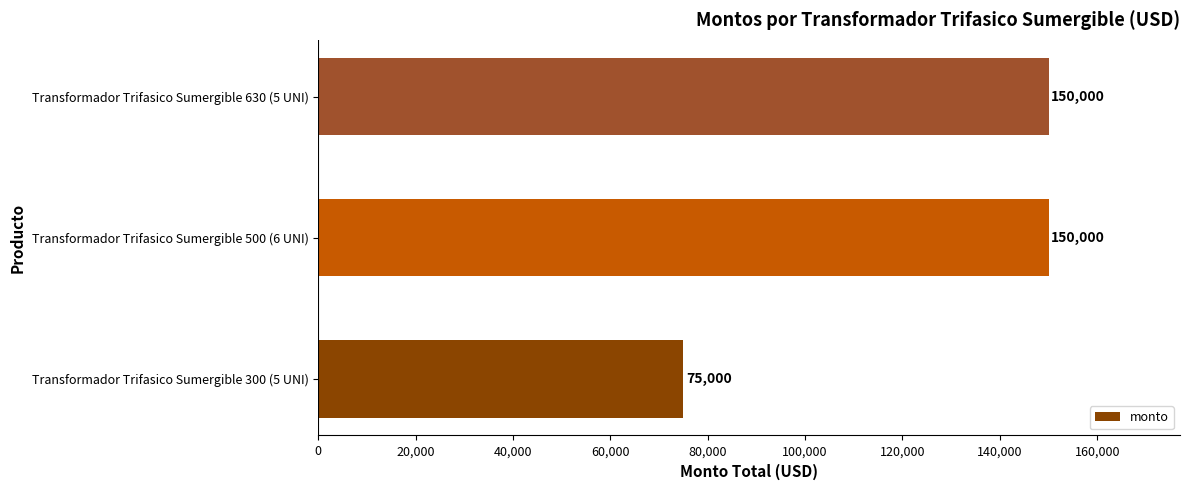

What is the sum of the values at Transformador Trifasico Sumergible 630 (5 UNI) and Transformador Trifasico Sumergible 300 (5 UNI)?

225000